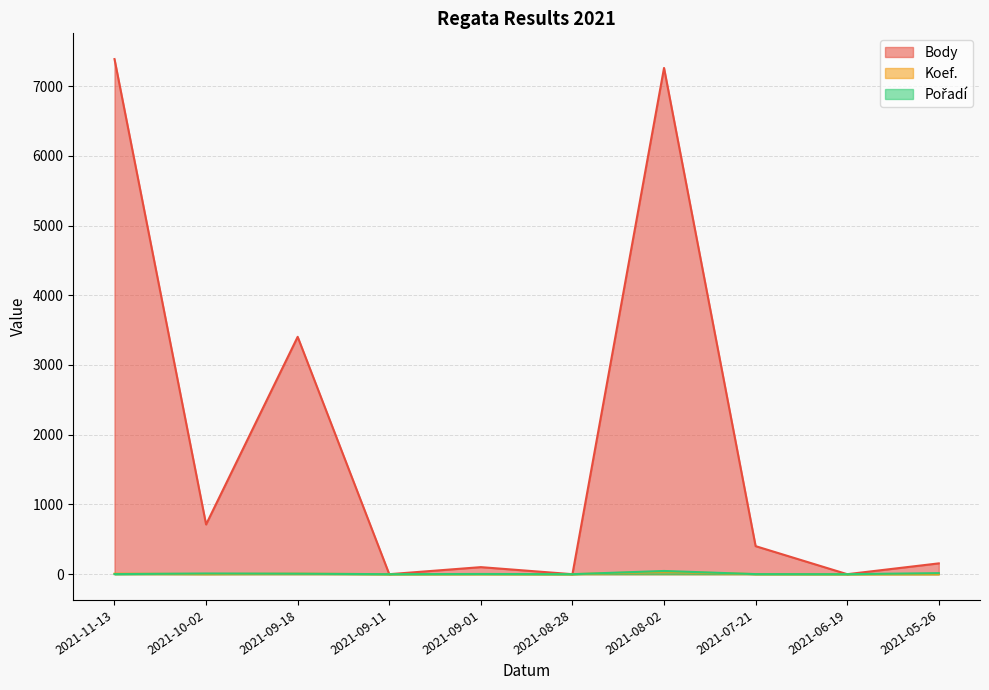

Which series has the largest range (max minus min)?

Body